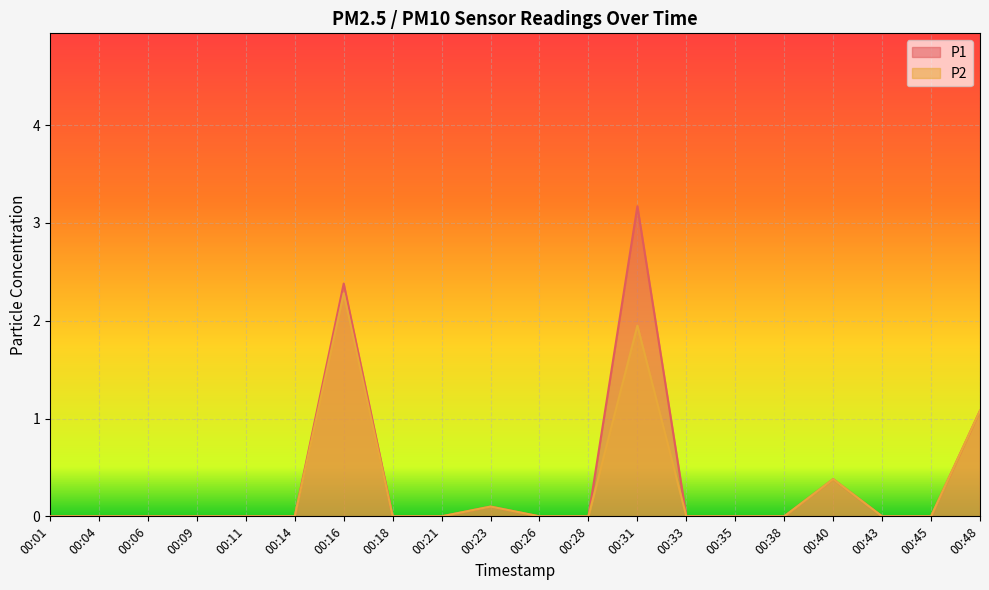

How many series are shown in this chart?

2